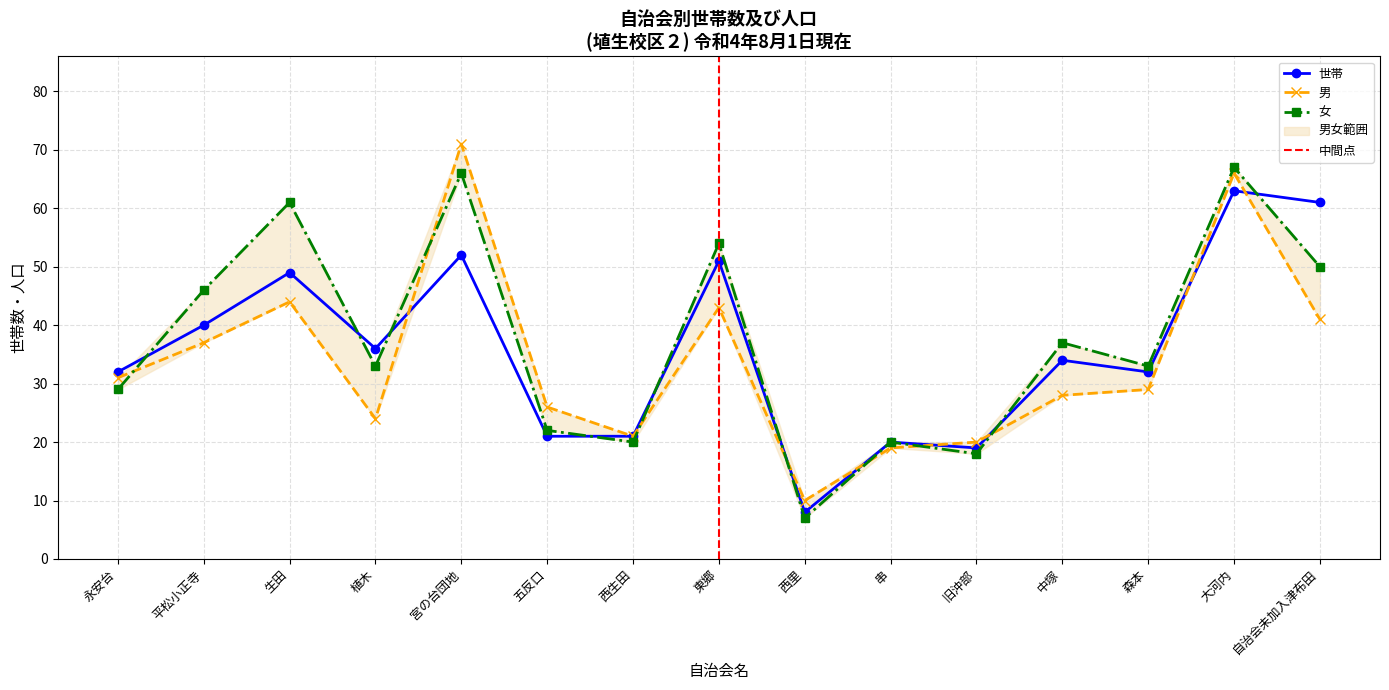

The value of 世帯 at 串 is 20. True or false?

True